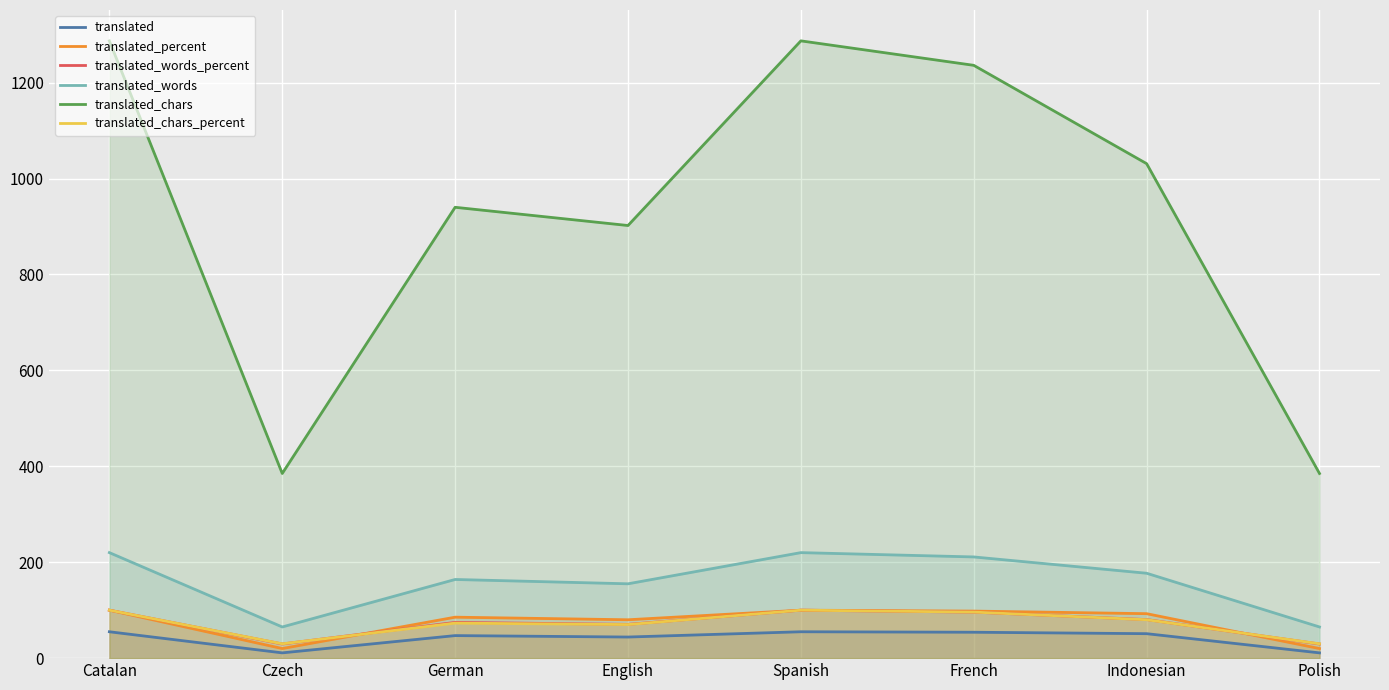

Rank the series at Polish from lowest to highest value.

translated, translated_percent, translated_words_percent, translated_chars_percent, translated_words, translated_chars